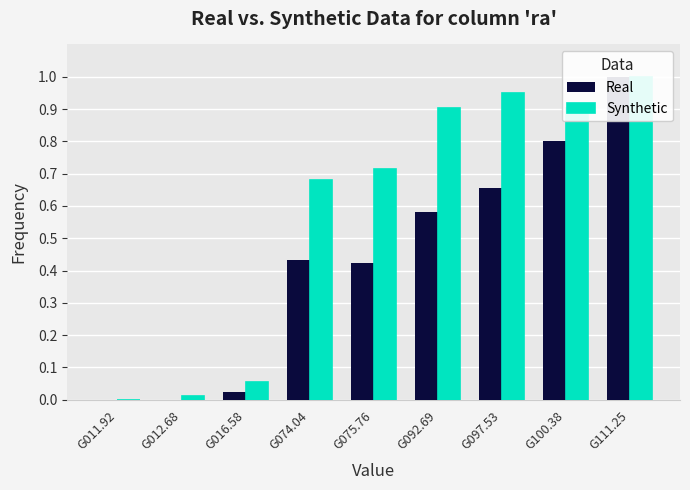

What are all the series names shown in the legend?

Real, Synthetic